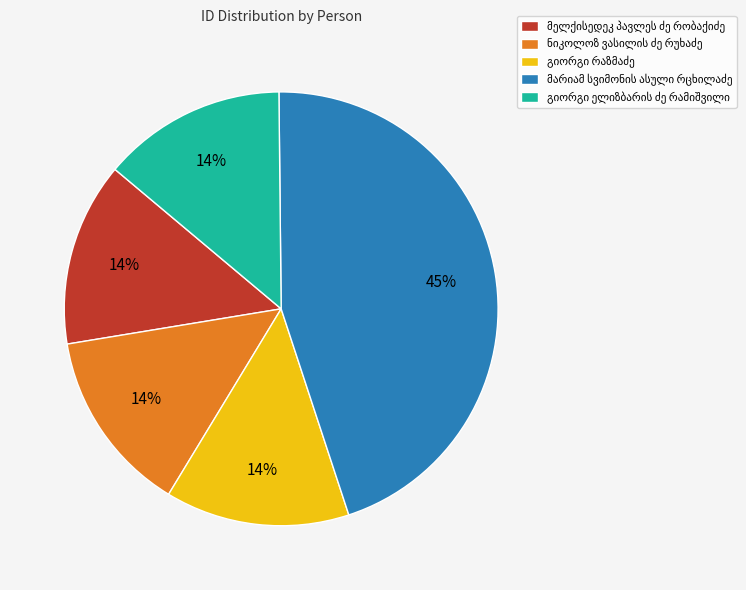

Does any single category account for the majority?

No